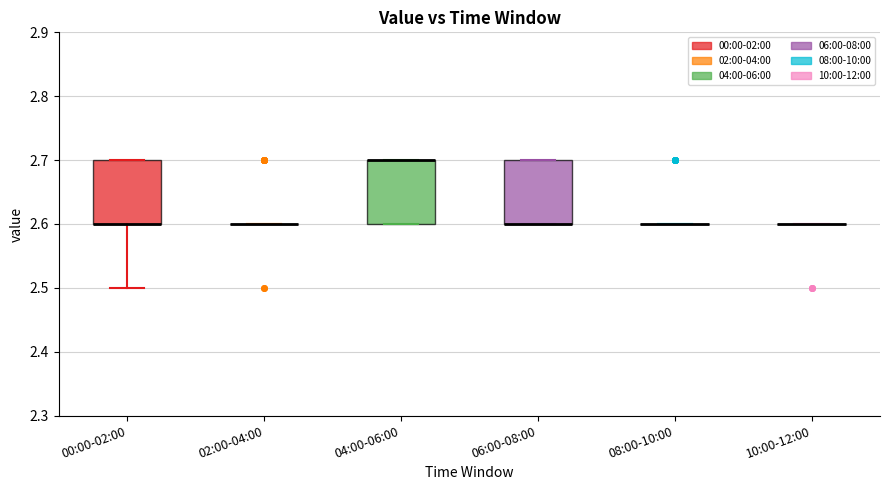

Reading left to right, read every box against the y-axis: the position of its median line, the range the box covers, and the ends of its whiskers. The values are not printed on the chart, so give them approximately, as read against the axis.

00:00-02:00: median 2.6 (drawn on the box's lower edge), box 2.6 to 2.7, whiskers 2.5 to 2.7
02:00-04:00: box collapsed to a line at 2.6, whiskers 2.6 to 2.6
04:00-06:00: median 2.7 (drawn on the box's upper edge), box 2.6 to 2.7, whiskers 2.6 to 2.7
06:00-08:00: median 2.6 (drawn on the box's lower edge), box 2.6 to 2.7, whiskers 2.6 to 2.7
08:00-10:00: box collapsed to a line at 2.6, whiskers 2.6 to 2.6
10:00-12:00: box collapsed to a line at 2.6, whiskers 2.6 to 2.6